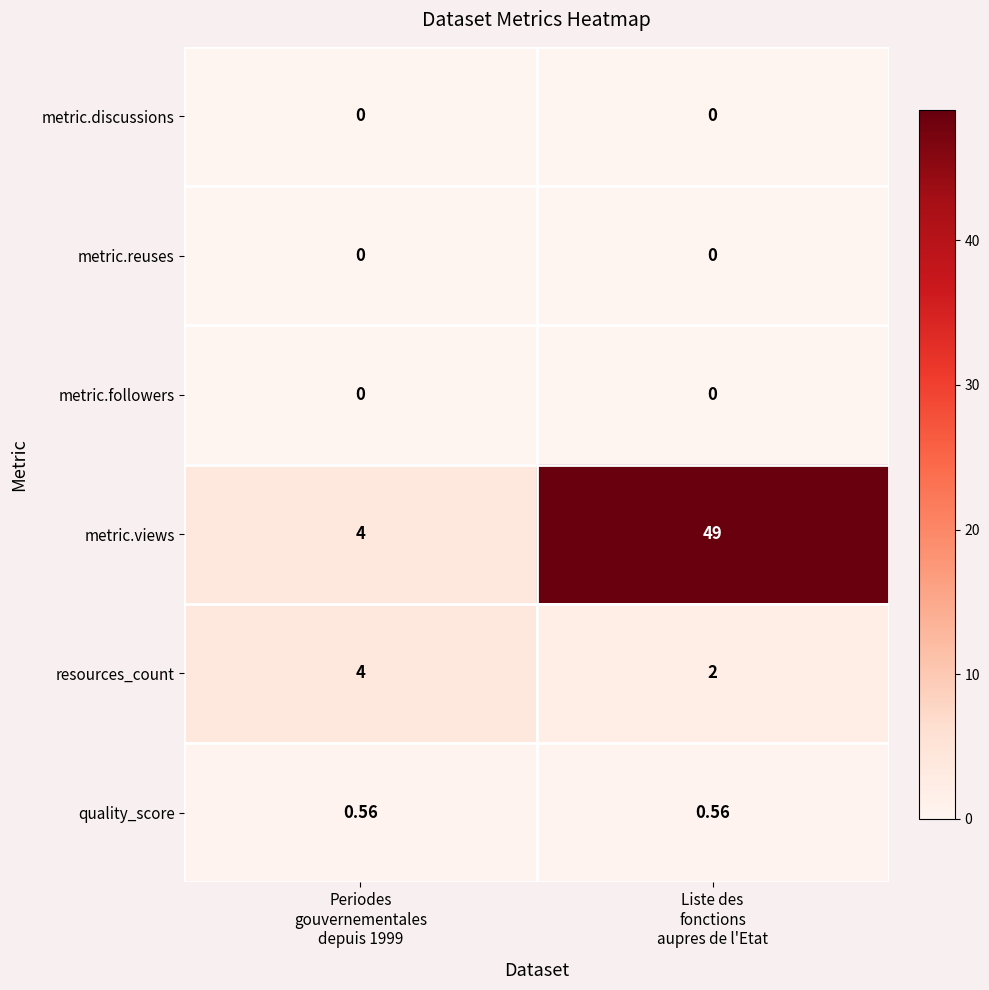

Between Periodes
gouvernementales
depuis 1999 and Liste des
fonctions
aupres de l'Etat, which series saw the biggest shift?

metric.views